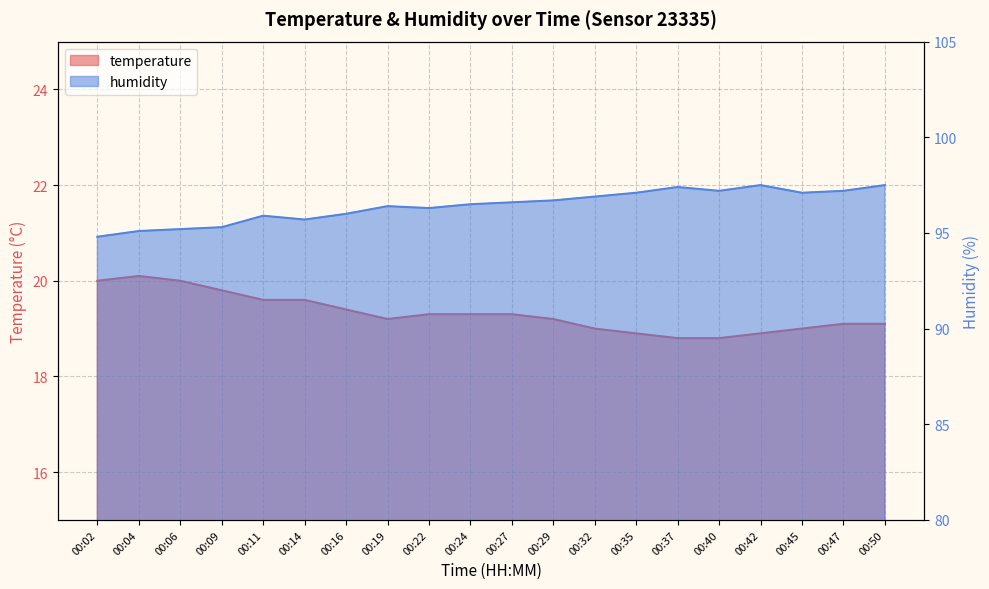

Where does the humidity series first go above 96?

00:19